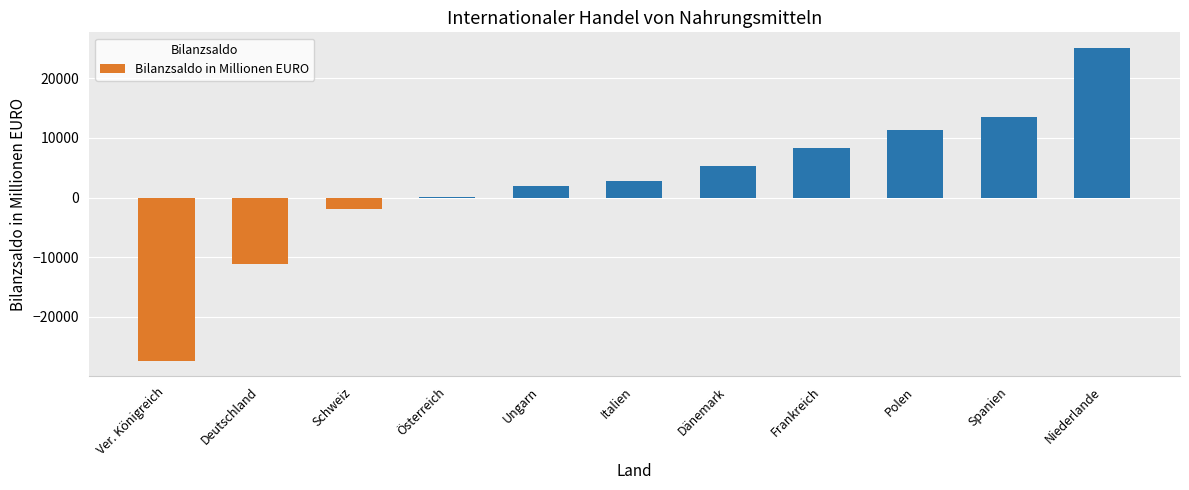

What is the change in value from Ungarn to Italien?

+752.7